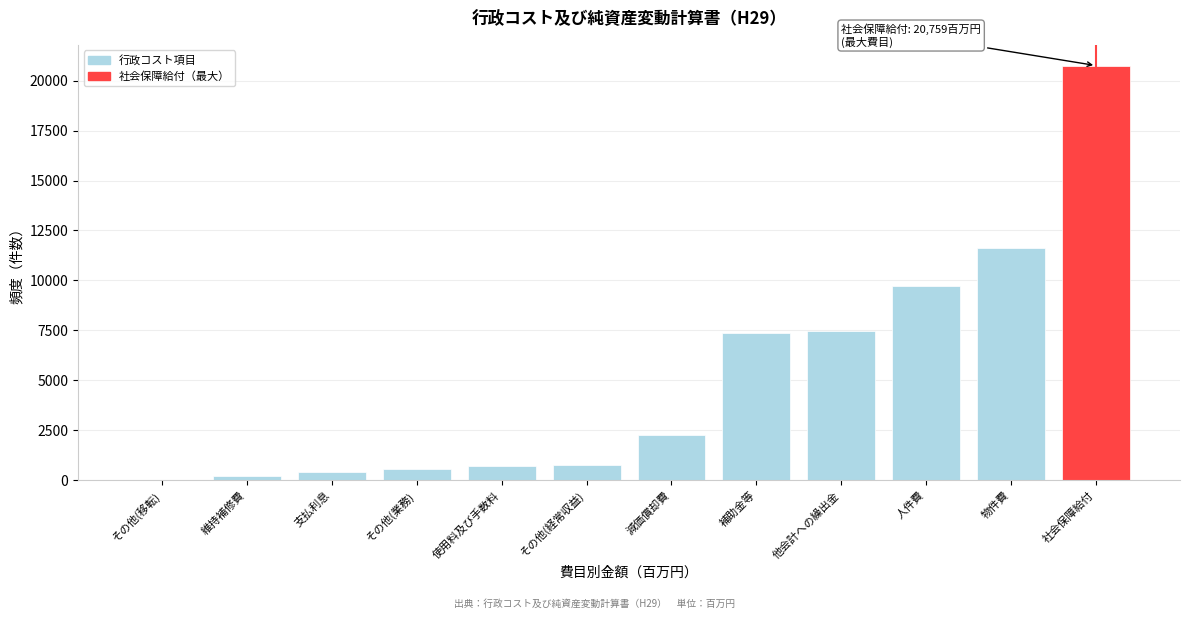

What is the sum of the values at 物件費 and 補助金等?

18990